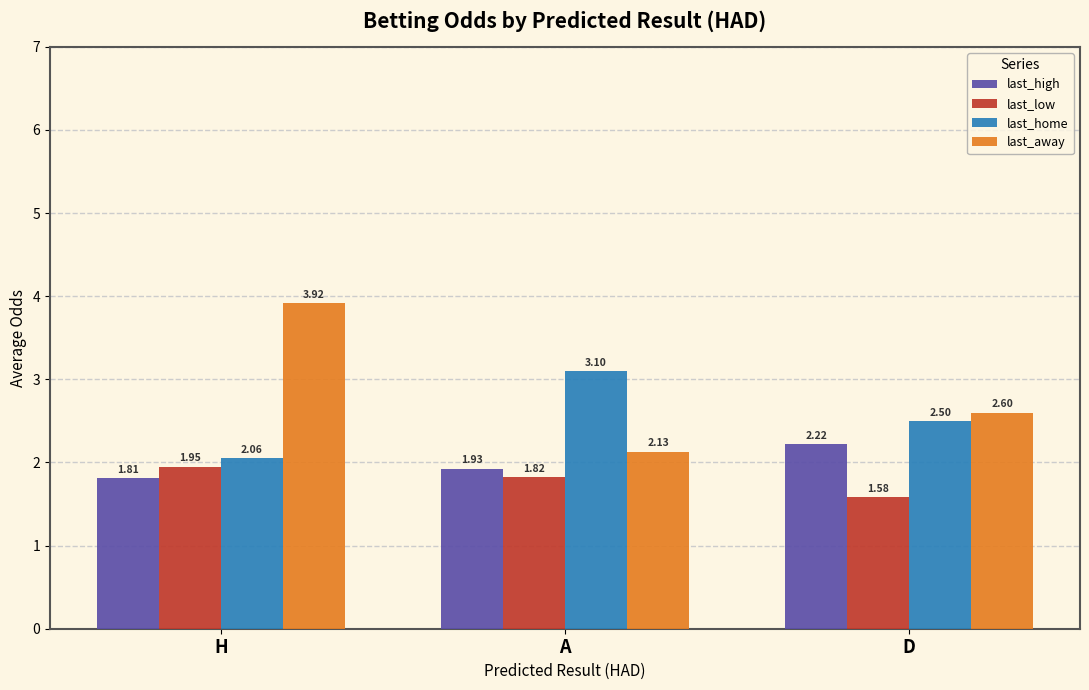

Which category has the lowest value in the last_high series?

H